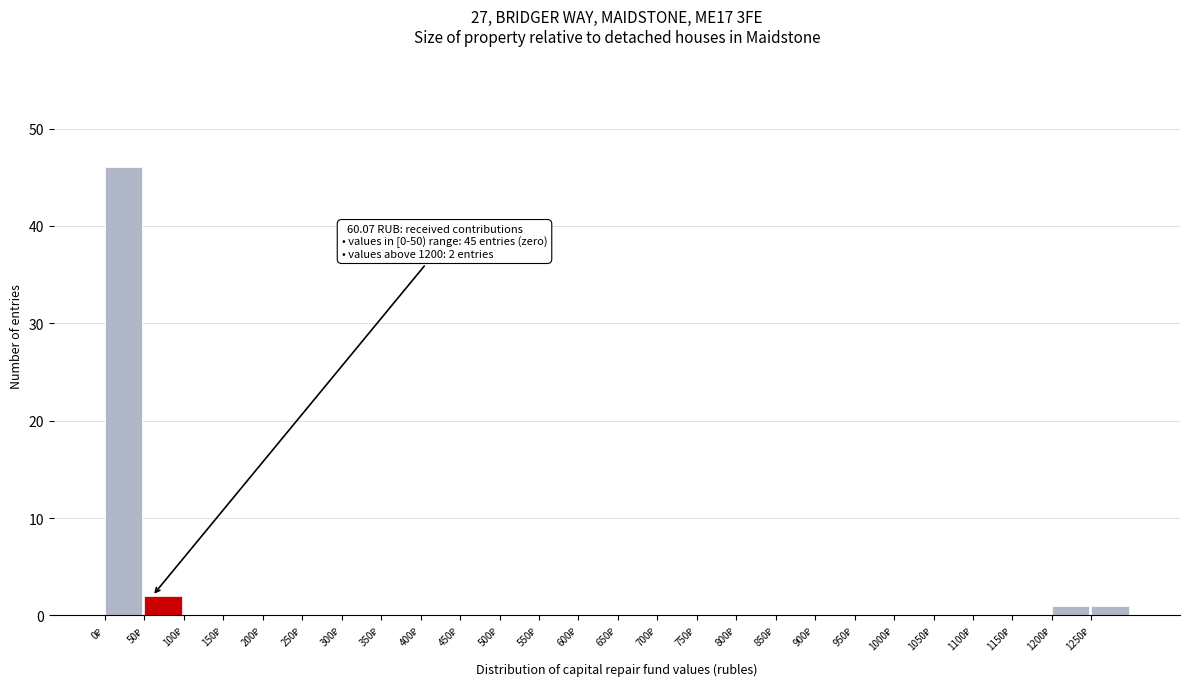

Which range on the x-axis has the tallest bar?

0 to 50